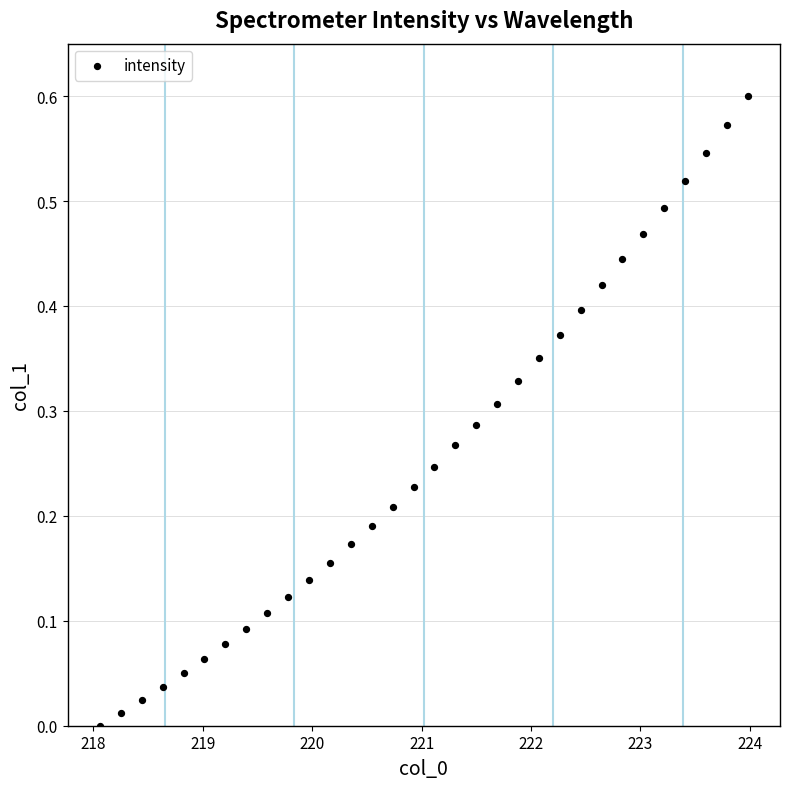

What is the range of X values (max minus min)?

5.9